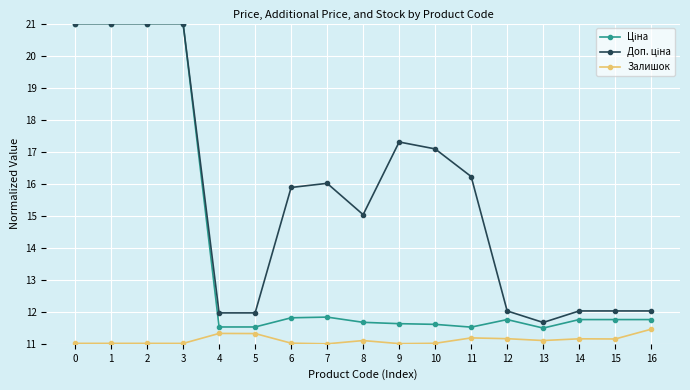

Count the number of categories in the chart.

17